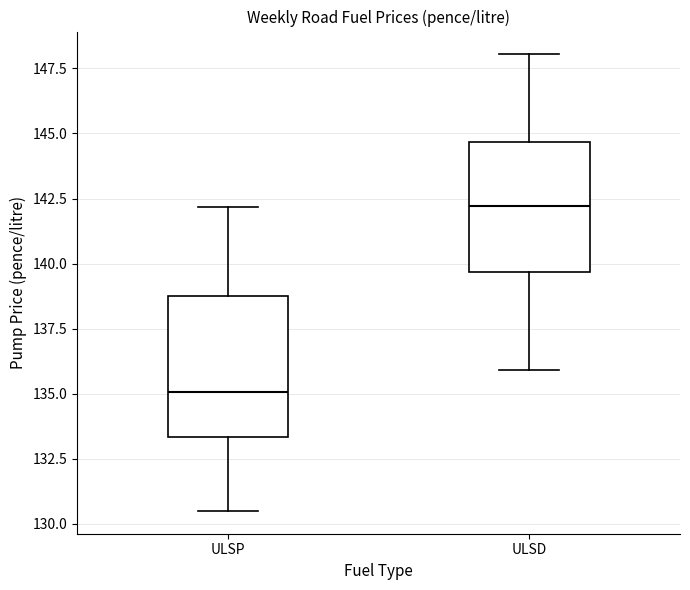

Which box has the lowest median line?

ULSP